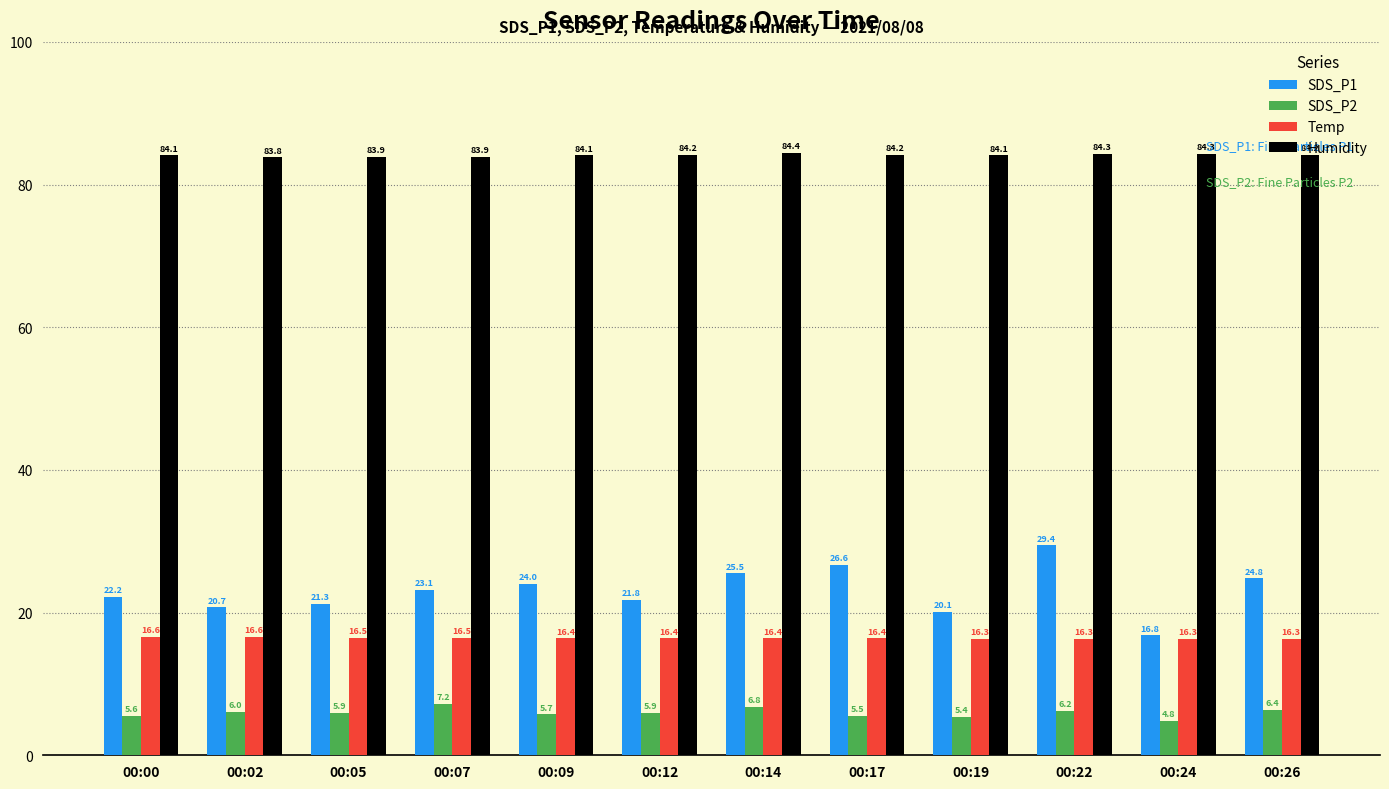

Which category has the highest value in the SDS_P1 series?

00:22